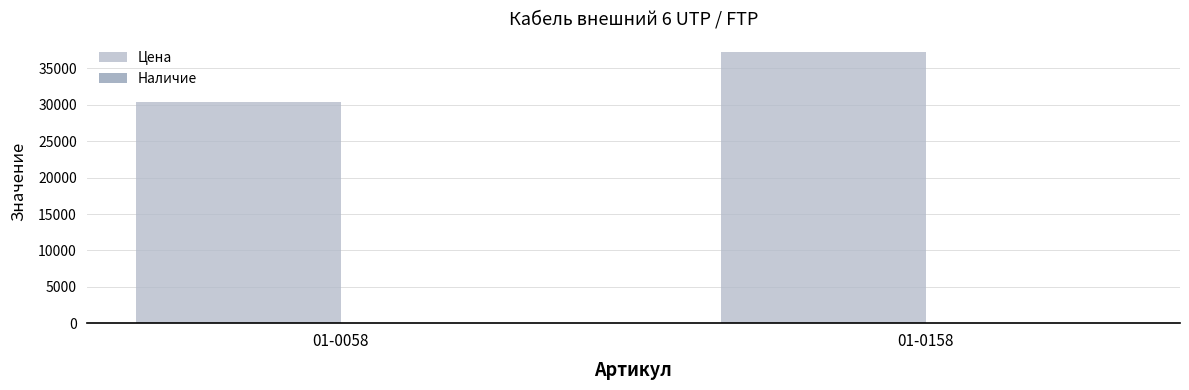

Which series changed the most between 01-0058 and 01-0158?

Цена